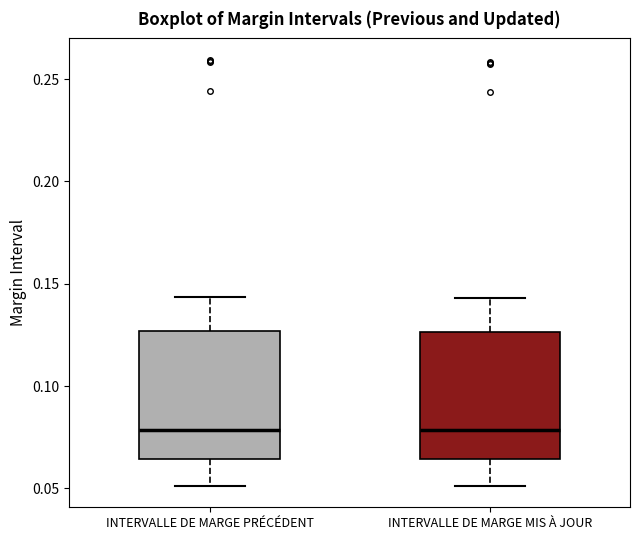

Where is the upper edge of the box for INTERVALLE DE MARGE MIS À JOUR on the y-axis? The values are not printed on the chart, so give them approximately, as read against the axis.

0.125